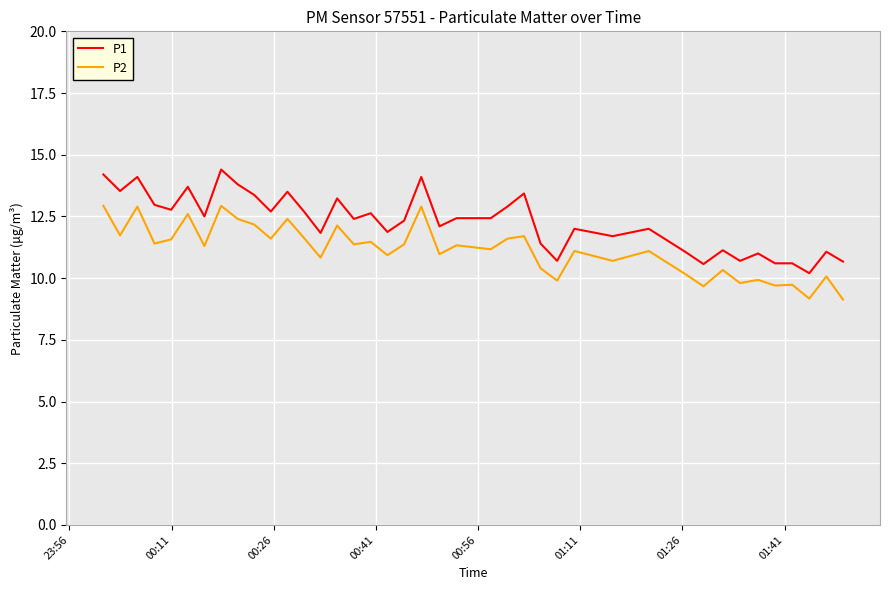

True or false: P2 has more than 0 points higher than both neighbors.

True